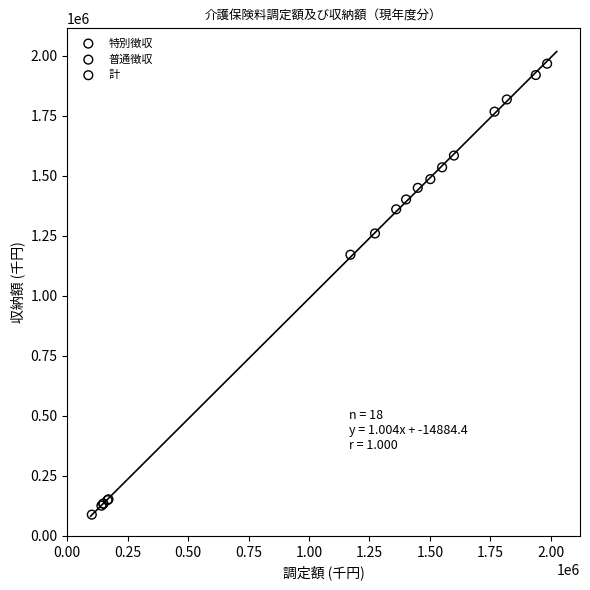

Which series contains the lowest Y value?

普通徴収